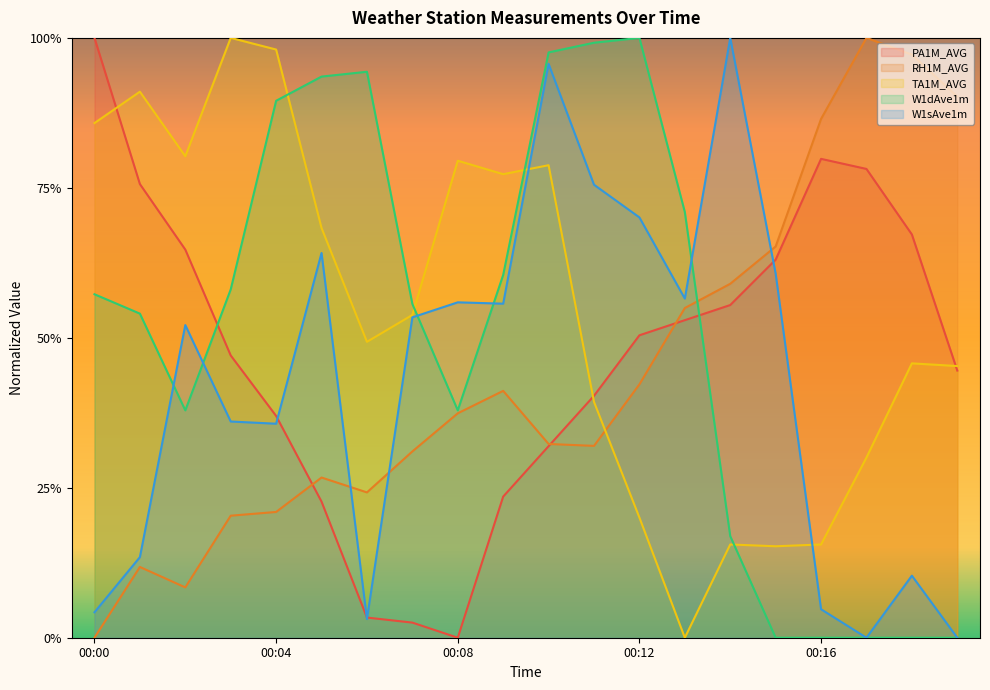

Is the value of RH1M_AVG at 00:11 greater than the value of W1dAve1m at 00:16?

Yes